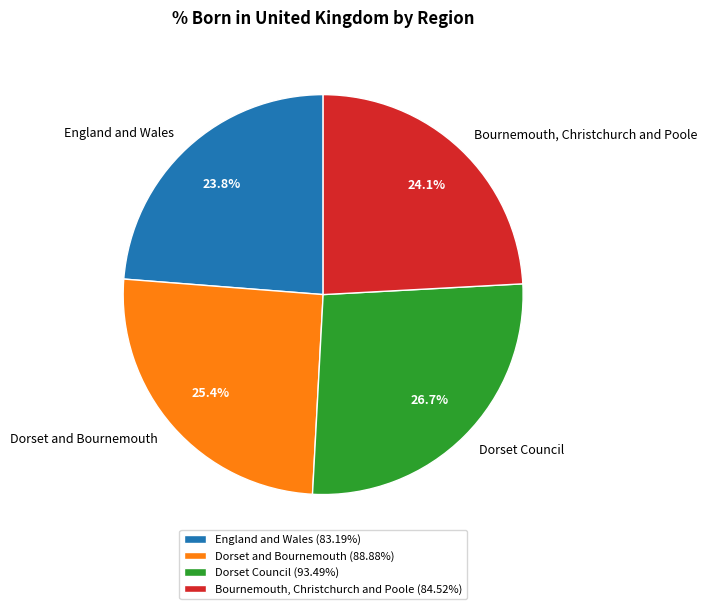

The England and Wales slice represents 24% of the pie. True or false?

True